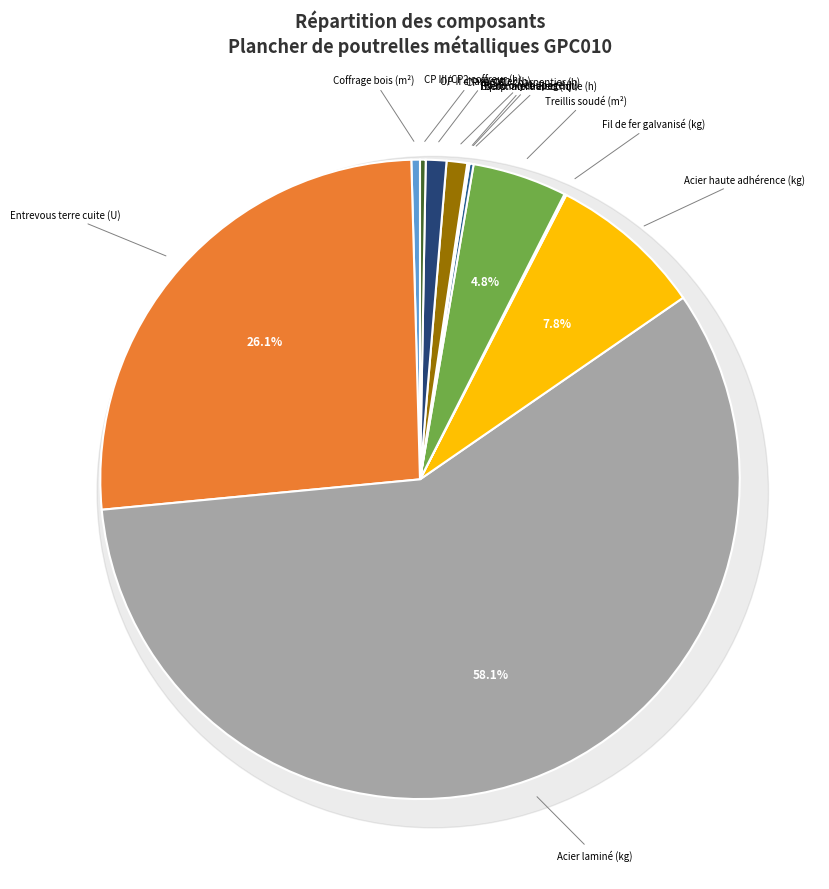

How many segments does this pie chart have?

12